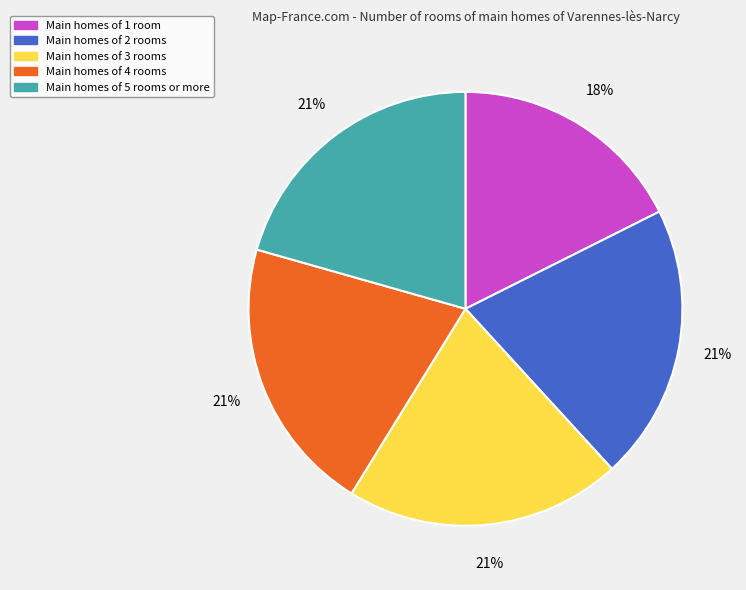

What is the smallest slice in the pie chart?

Main homes of 1 room